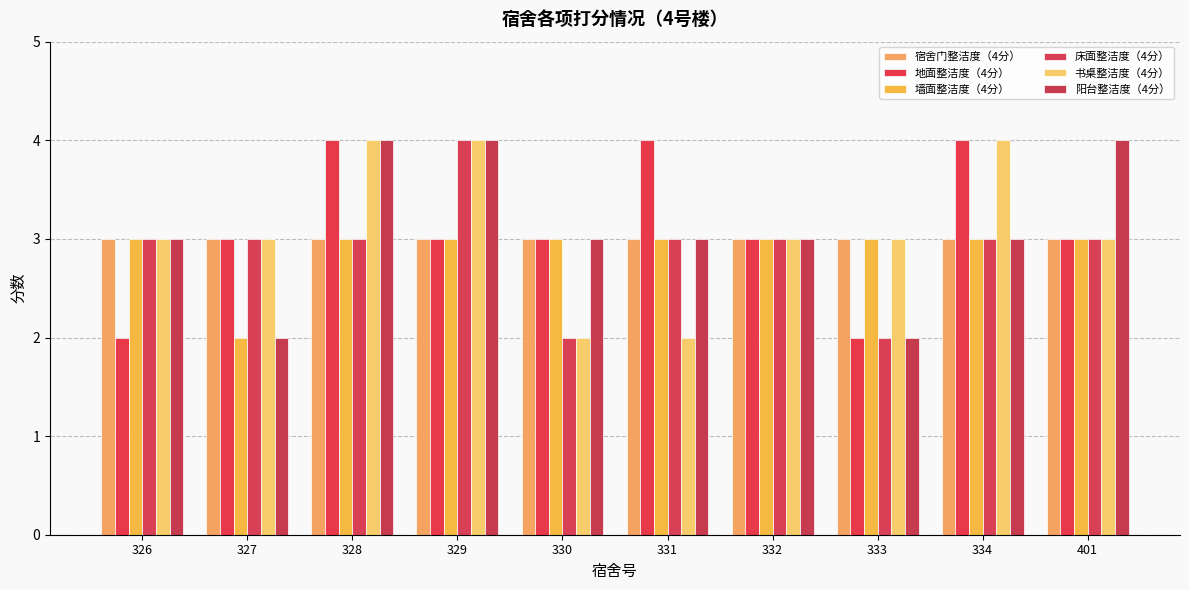

What is the average value of the 床面整洁度（4分） series?

3